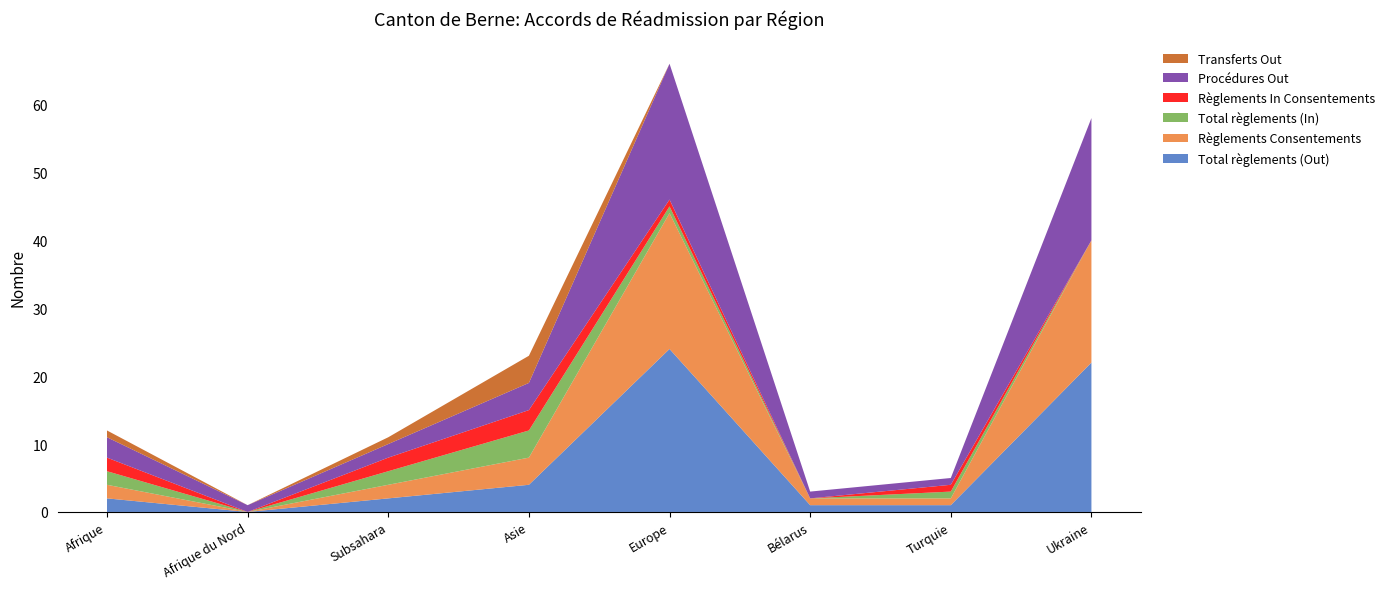

Reading left to right, extract all data points from this chart.

Total règlements (Out): Afrique=2	Afrique du Nord=0	Subsahara=2	Asie=4	Europe=24	Bélarus=1	Turquie=1	Ukraine=22
Règlements Consentements: Afrique=2	Afrique du Nord=0	Subsahara=2	Asie=4	Europe=20	Bélarus=1	Turquie=1	Ukraine=18
Total règlements (In): Afrique=2	Afrique du Nord=0	Subsahara=2	Asie=4	Europe=1	Bélarus=0	Turquie=1	Ukraine=0
Règlements In Consentements: Afrique=2	Afrique du Nord=0	Subsahara=2	Asie=3	Europe=1	Bélarus=0	Turquie=1	Ukraine=0
Procédures Out: Afrique=3	Afrique du Nord=1	Subsahara=2	Asie=4	Europe=20	Bélarus=1	Turquie=1	Ukraine=18
Transferts Out: Afrique=1	Afrique du Nord=0	Subsahara=1	Asie=4	Europe=0	Bélarus=0	Turquie=0	Ukraine=0